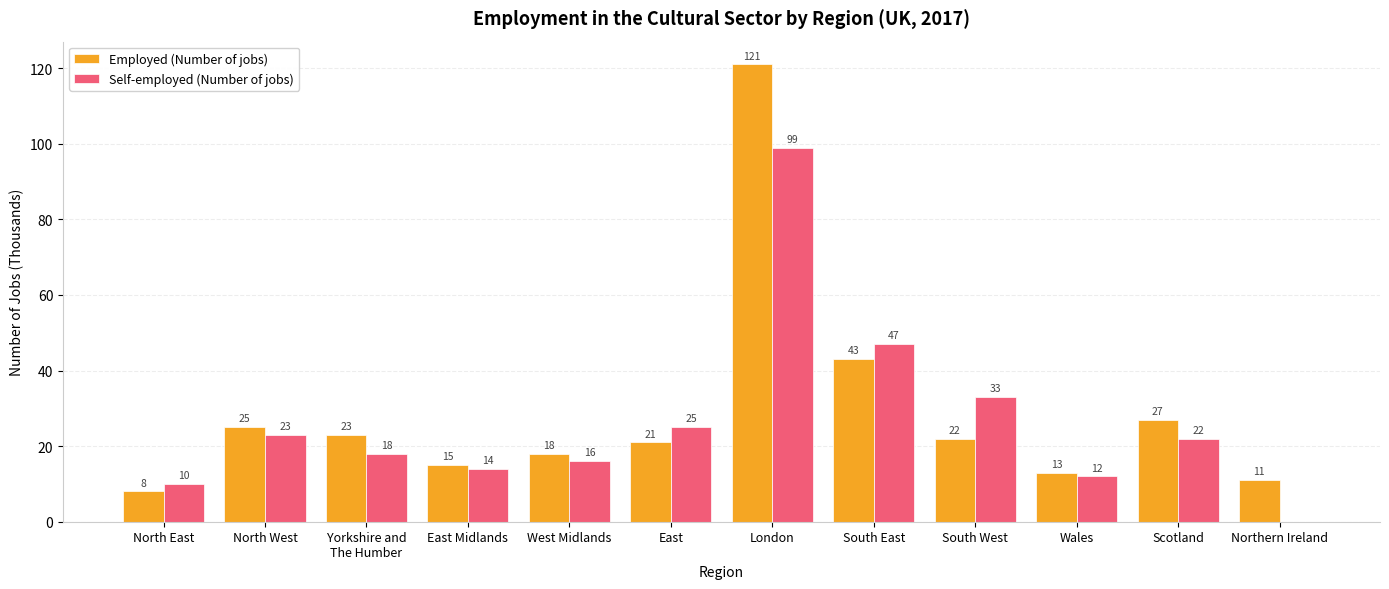

The value of Employed (Number of jobs) at East is 29. True or false?

False